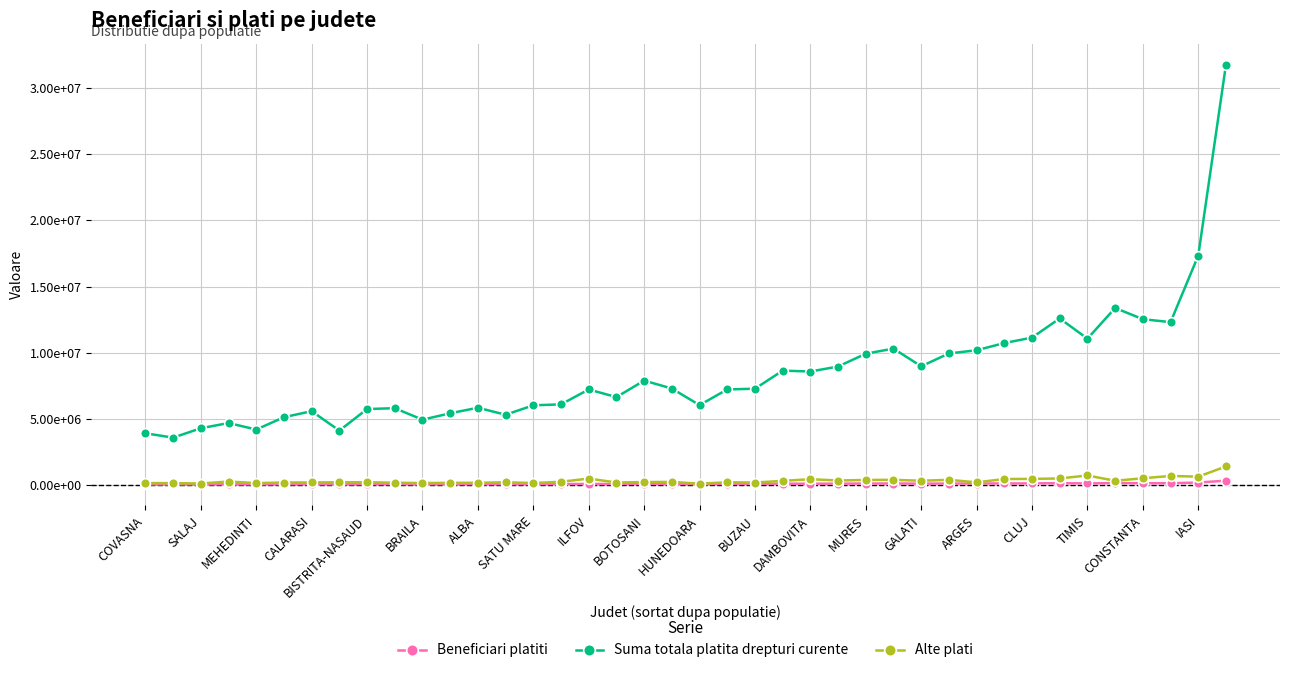

In Alte plati, how many points are lower than both neighbors (excluding endpoints)?

12